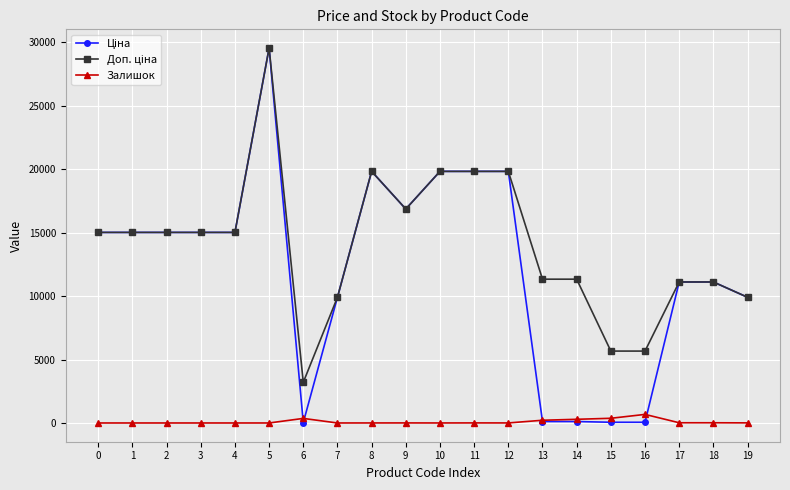

At which category is the sum across all series the highest?

5